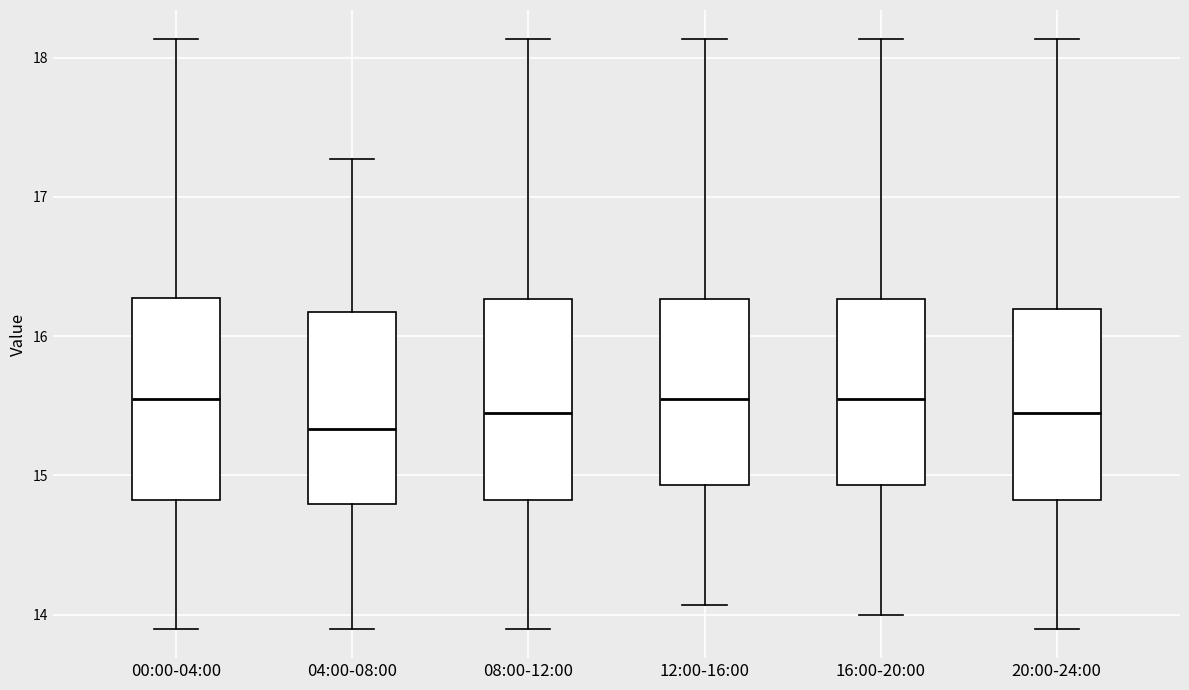

Where does the upper whisker of the box for 04:00-08:00 end on the y-axis? The values are not printed on the chart, so give them approximately, as read against the axis.

17.3